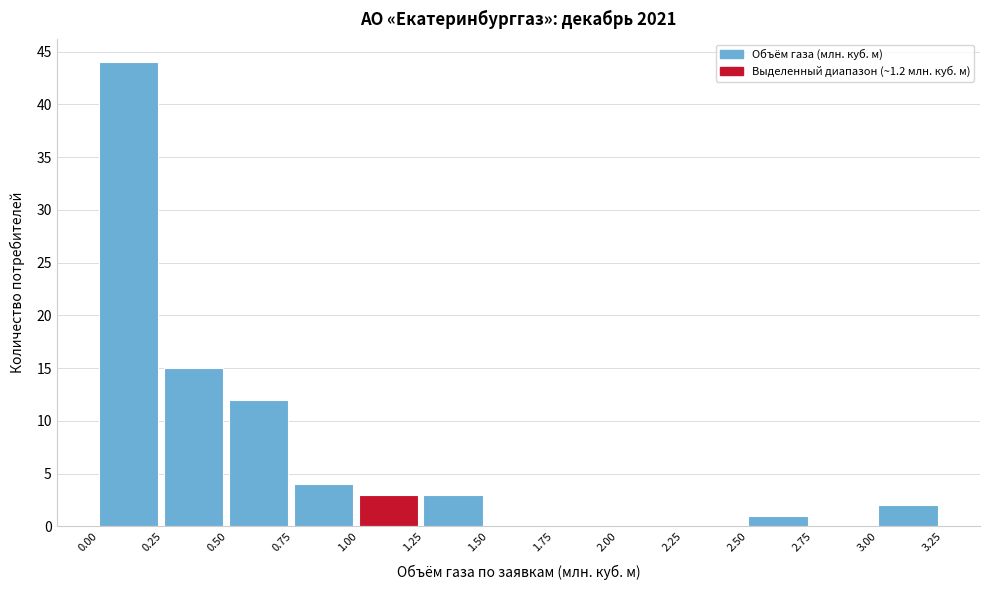

What is the height of the bar covering 1.00 to 1.25 on the x-axis? The values are not printed on the chart, so give them approximately, as read against the axis.

3